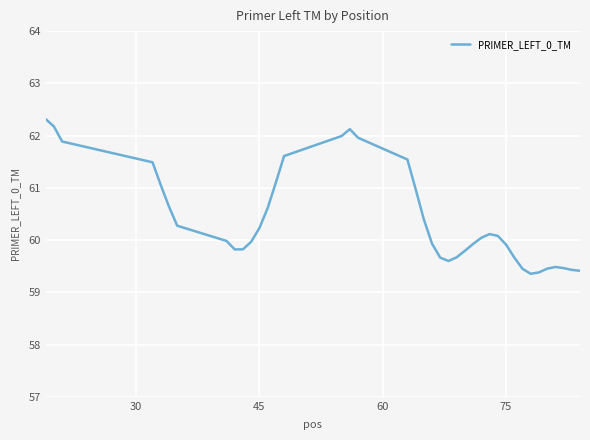

What is the minimum value shown in the chart?

59.4